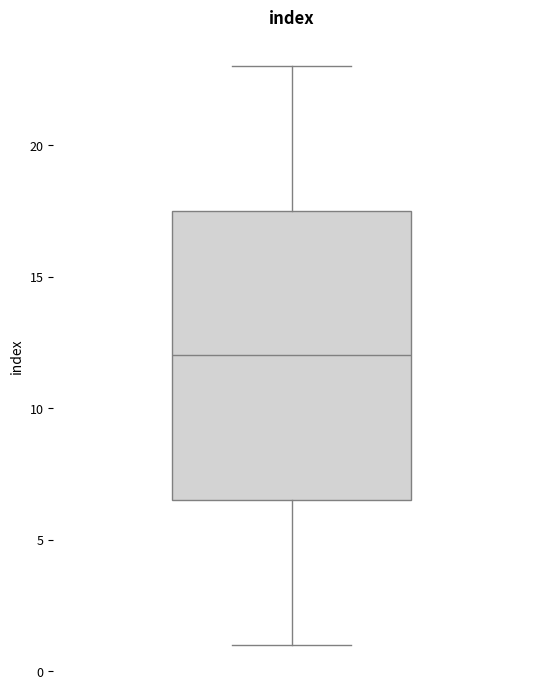

Transcribe this box plot: give where the median line is, the range the box spans, and where the two whiskers end, as read against the y-axis. The values are not printed on the chart, so give them approximately, as read against the axis.

median 12.0, box 6.5 to 17.5, whiskers 1.0 to 23.0